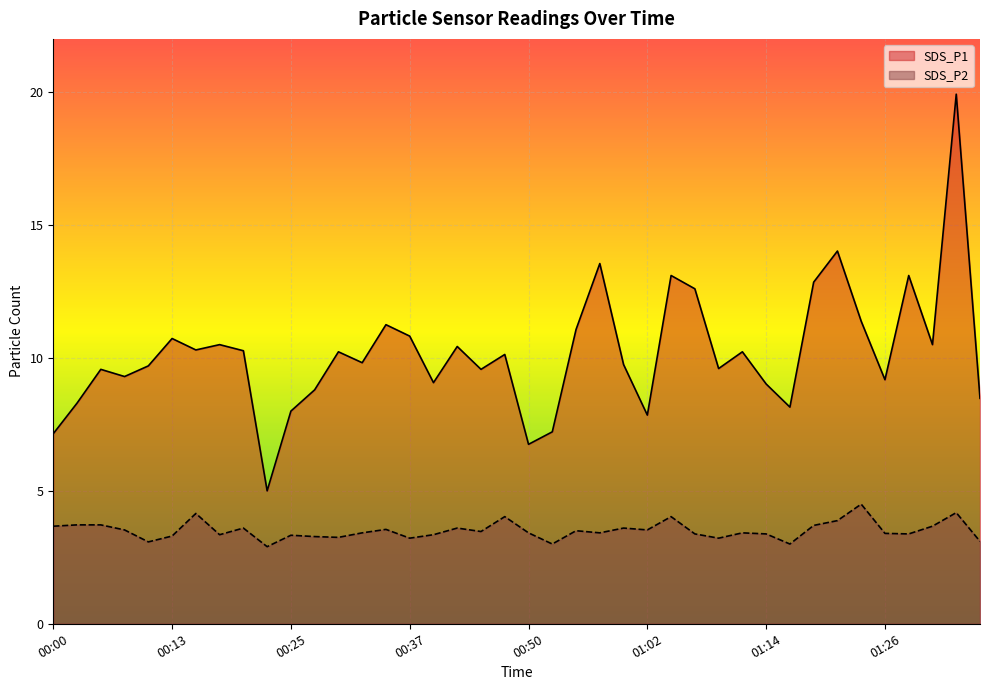

What is the difference between the maximum and second lowest values in the SDS_P1 series?

13.2